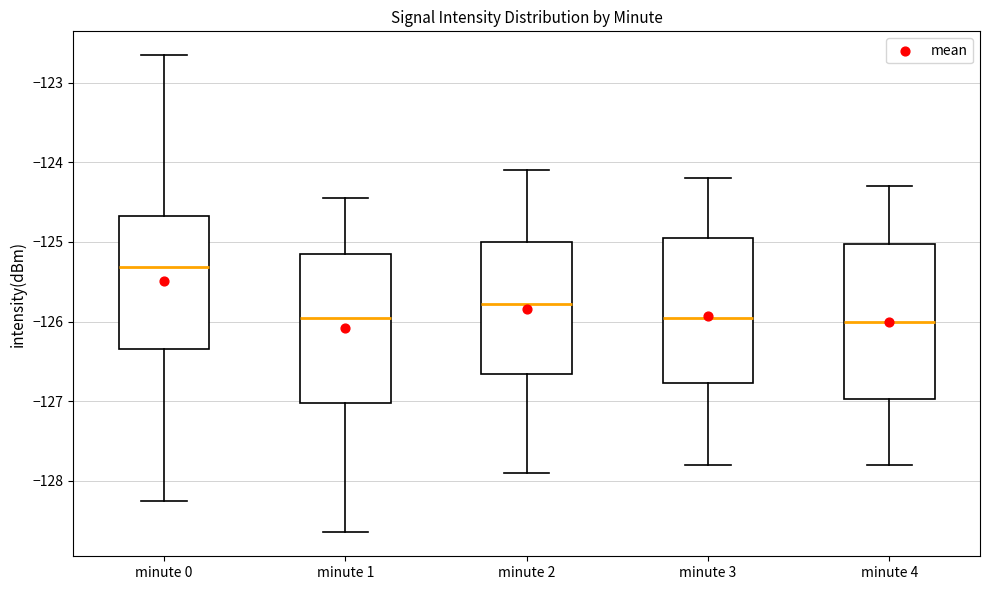

Reading left to right, read every box against the y-axis: the position of its median line, the range the box covers, and the ends of its whiskers. The values are not printed on the chart, so give them approximately, as read against the axis.

minute 0: median -125.3, box -126.3 to -124.7, whiskers -128.3 to -122.7
minute 1: median -125.9, box -127.0 to -125.1, whiskers -128.6 to -124.4
minute 2: median -125.8, box -126.7 to -125.0, whiskers -127.9 to -124.1
minute 3: median -125.9, box -126.8 to -124.9, whiskers -127.8 to -124.2
minute 4: median -126.0, box -127.0 to -125.0, whiskers -127.8 to -124.3